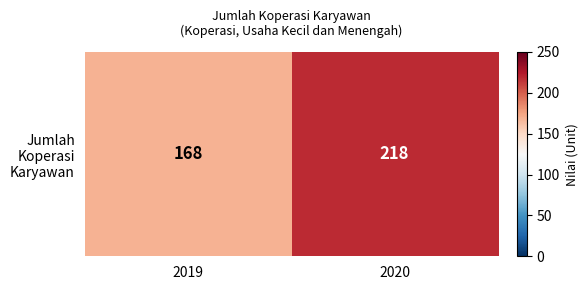

Which has a higher value, 2019 or 2020?

2020